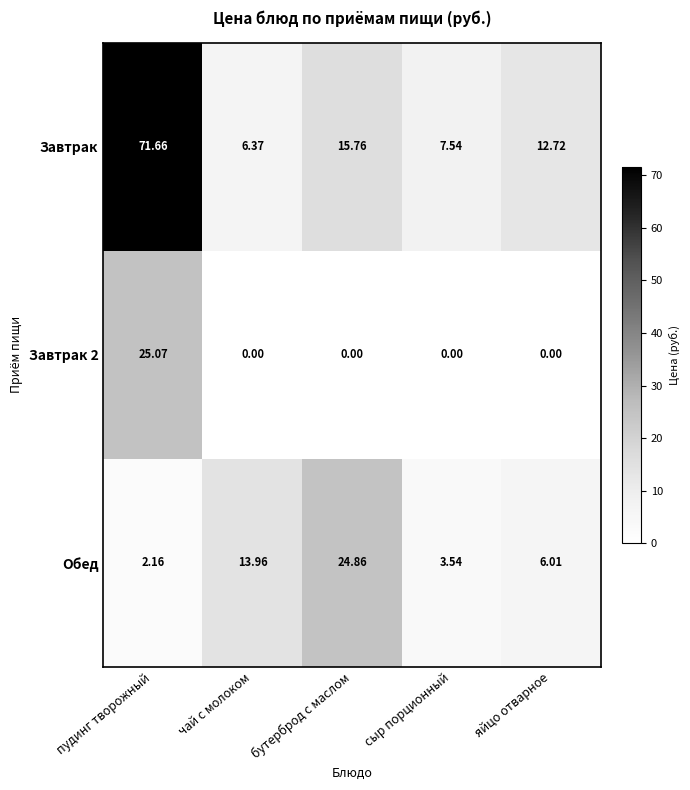

At which label does Завтрак reach its peak?

пудинг творожный